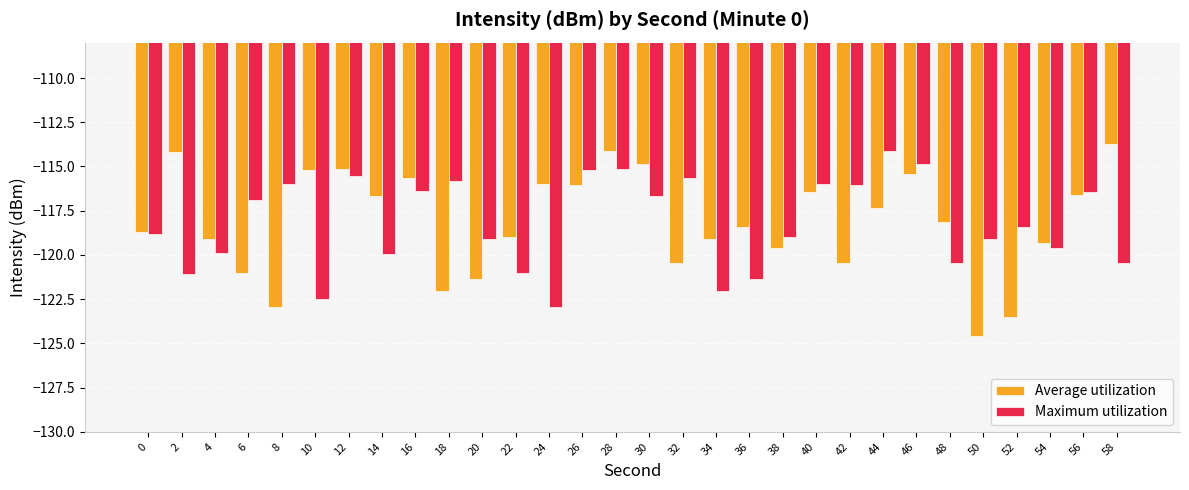

What is the difference between the Average utilization values at 50 and 4?

5.5